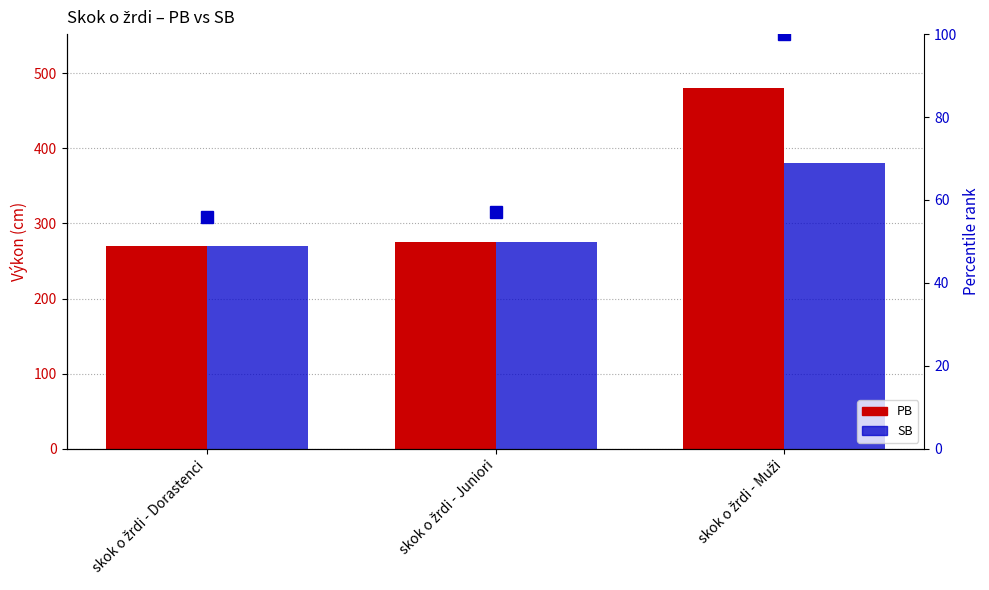

What is the difference between the maximum and minimum values in the SB series?

110